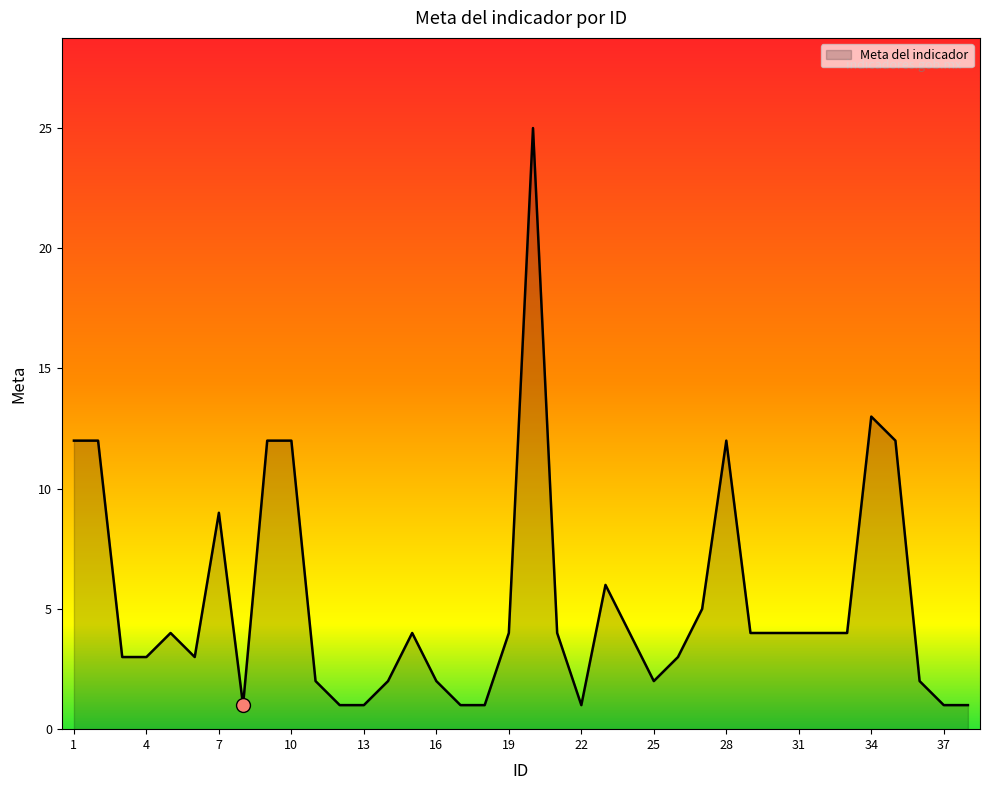

How many lines are shown in the chart?

1